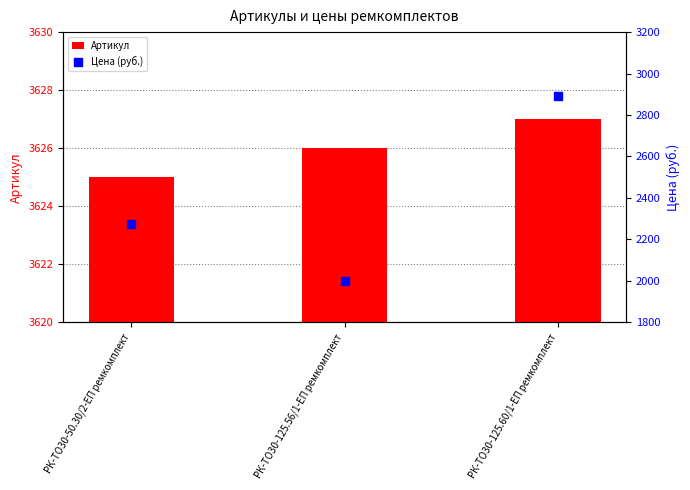

What is the total value across all series at РК-ТО30-50.30/2-ЕП ремкомплект?

5901.7